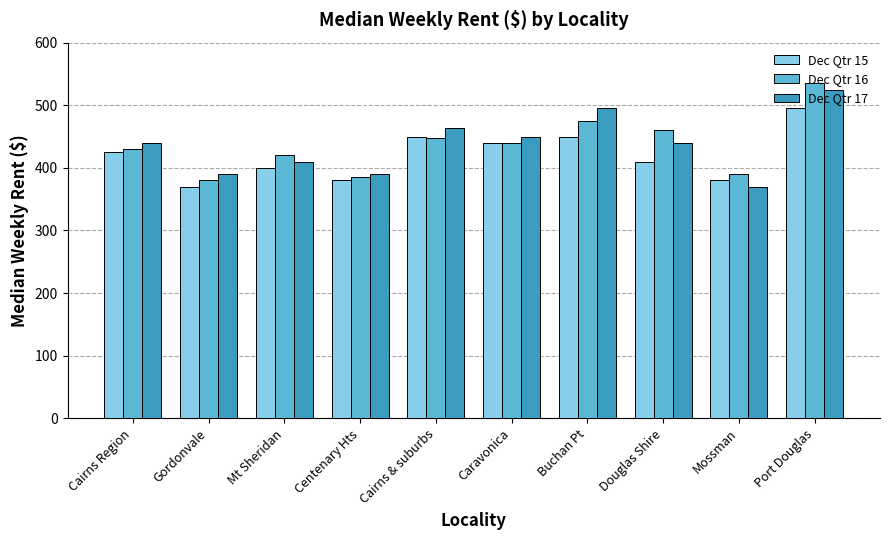

True or false: Dec Qtr 17 has a value of 370.0 at Mossman.

True